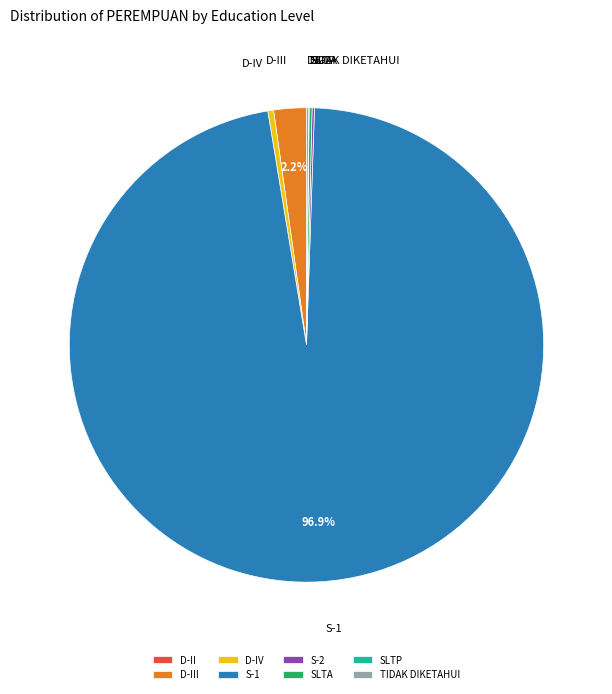

Which slice is the largest?

S-1